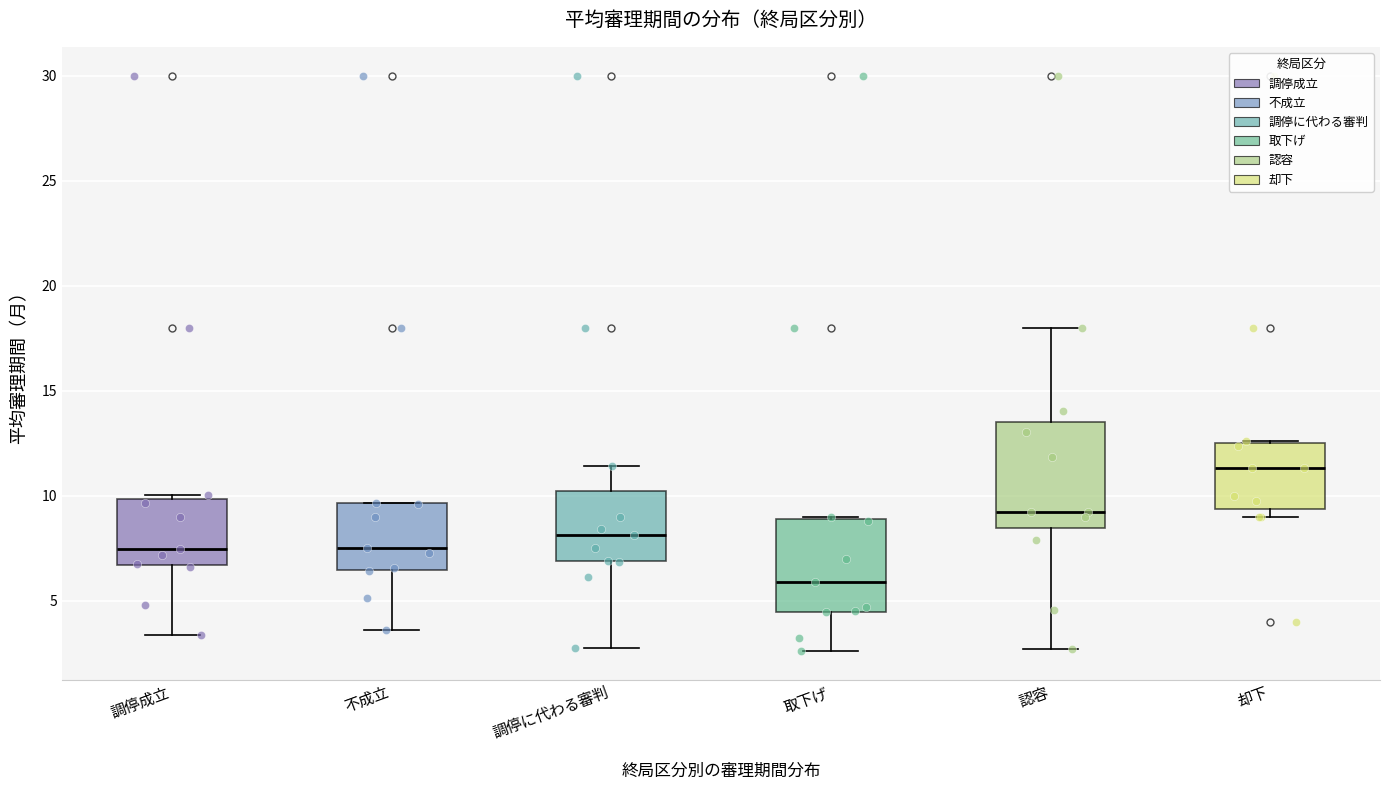

Which box's median line is the highest?

却下